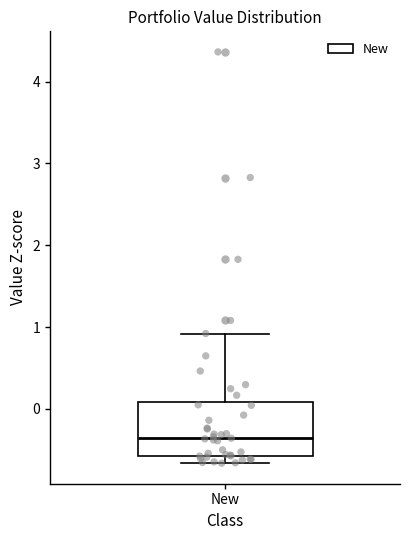

Read this box plot against the y-axis: the position of the median line, the range covered by the box, and the ends of both whiskers. The values are not printed on the chart, so give them approximately, as read against the axis.

median -0.3, box -0.6 to 0.1, whiskers -0.7 to 0.9